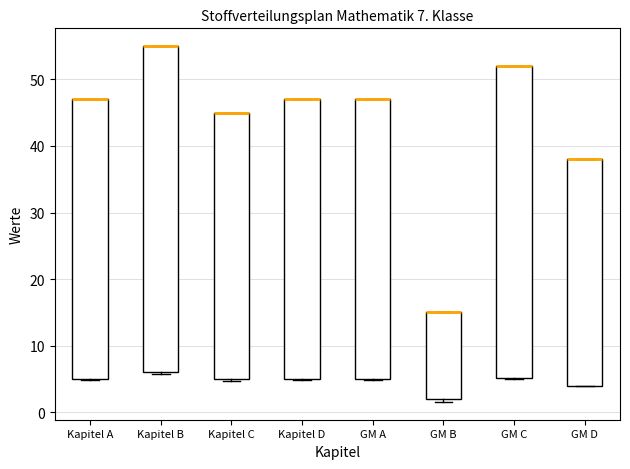

Which box is the tallest, from its lower edge to its upper edge?

Kapitel B